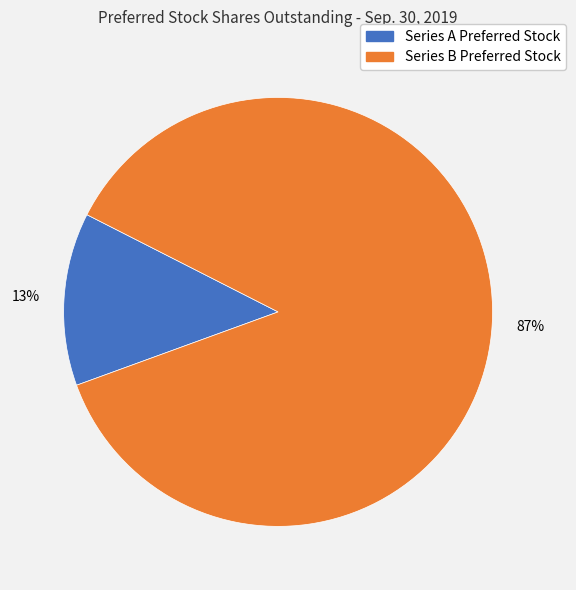

Between Series B Preferred Stock and Series A Preferred Stock, which is larger?

Series B Preferred Stock